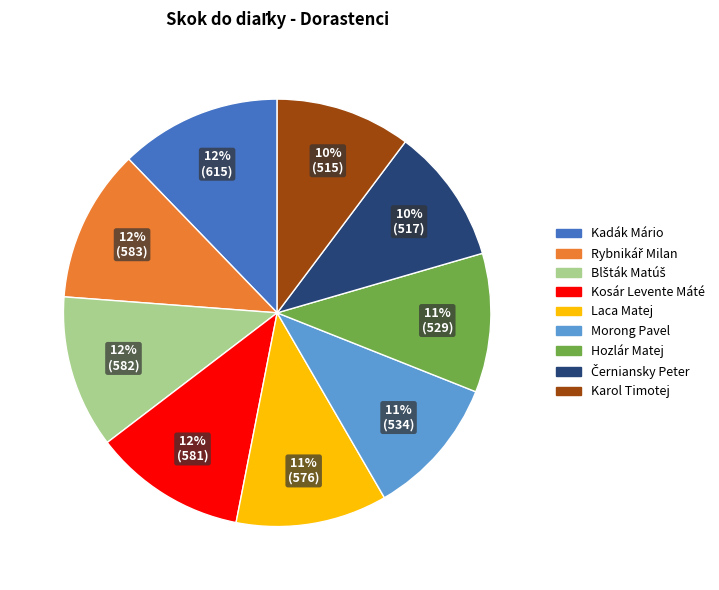

To the nearest percent, what is the average slice percentage?

11%